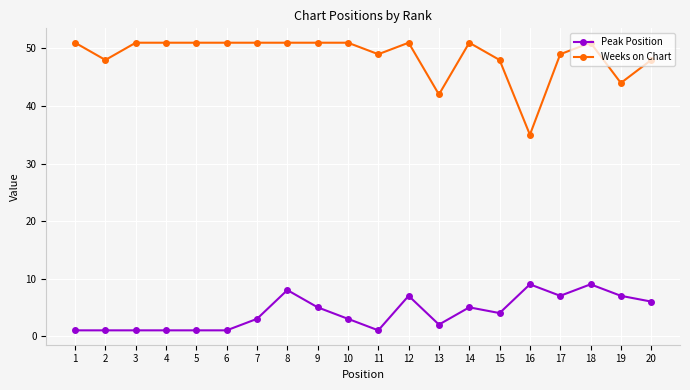

At which label does Peak Position first exceed 4?

8